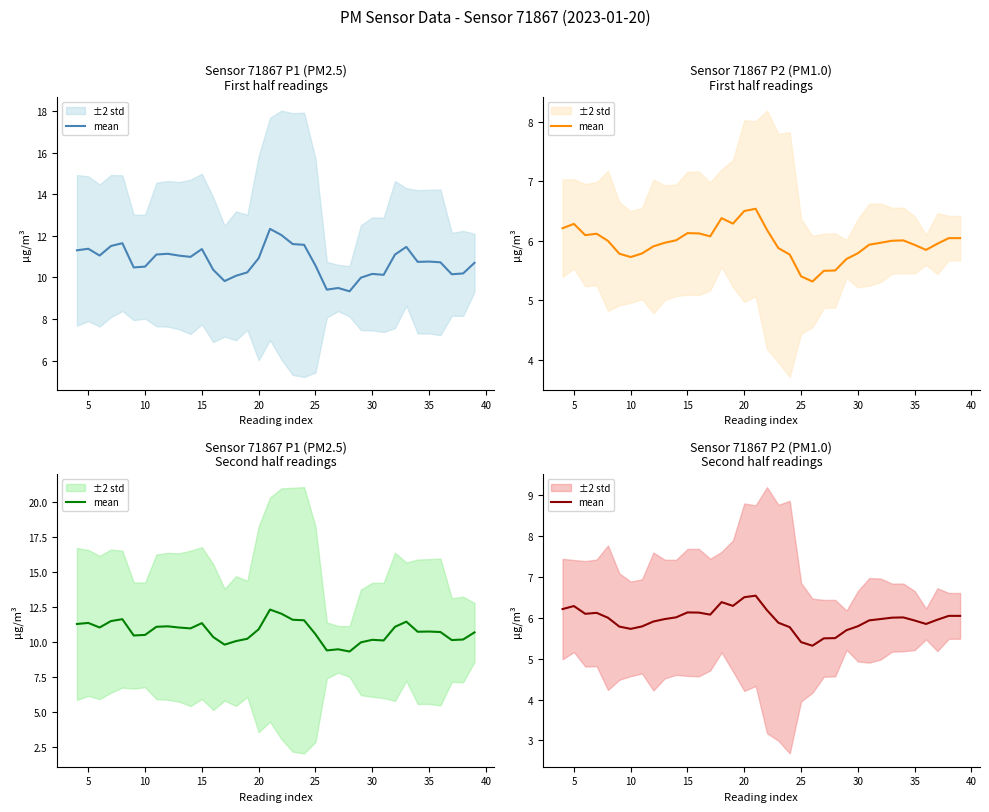

Count the number of values greater than 6.

17